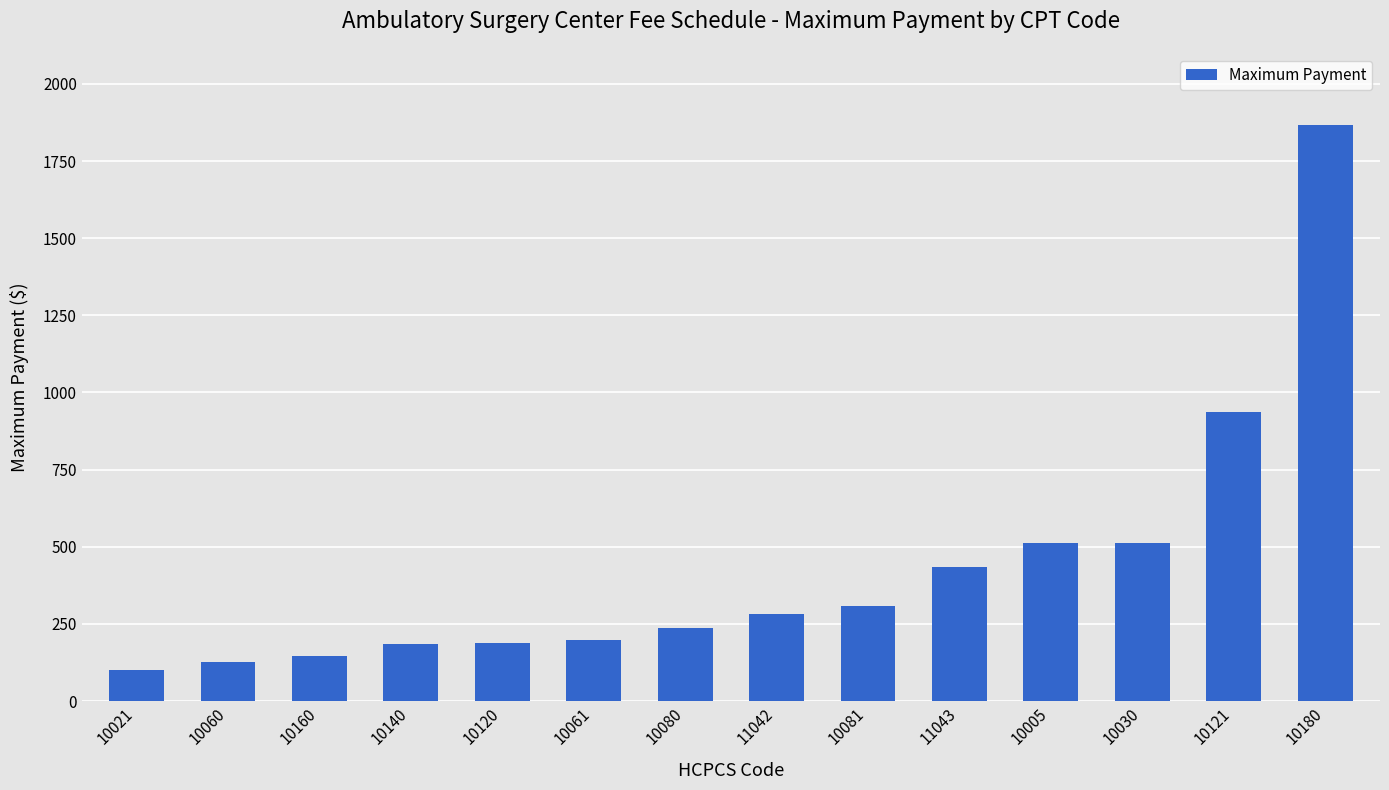

What is the difference between the maximum and minimum values?

1764.9